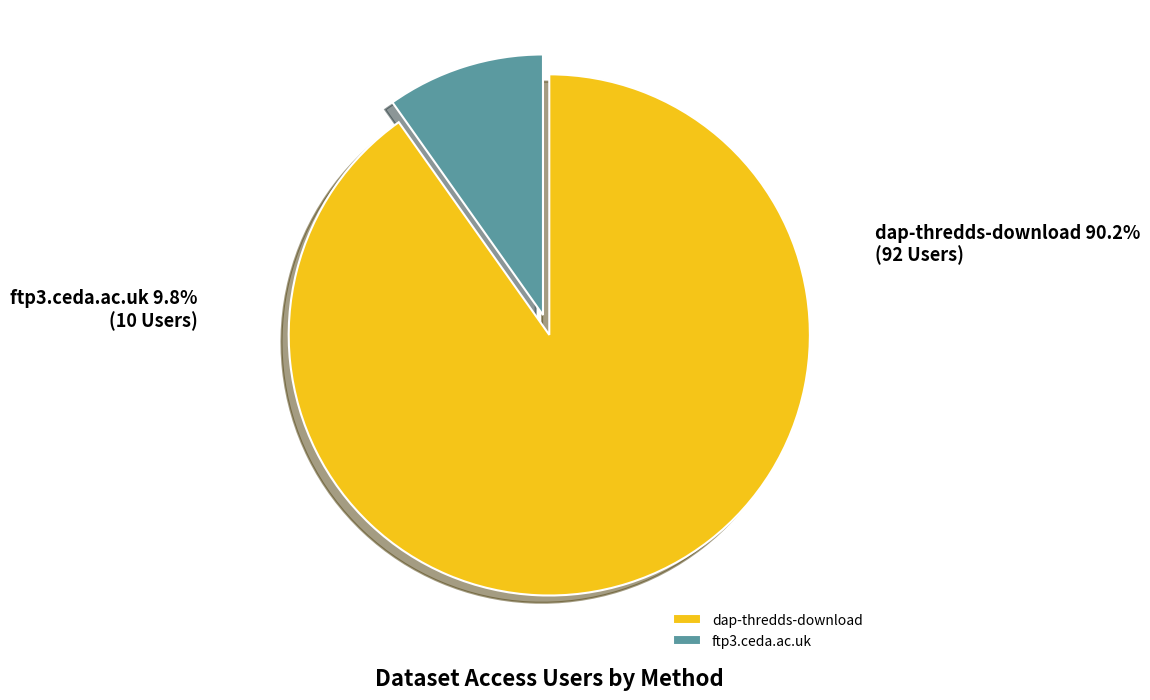

Is ftp3.ceda.ac.uk the majority of the pie?

No